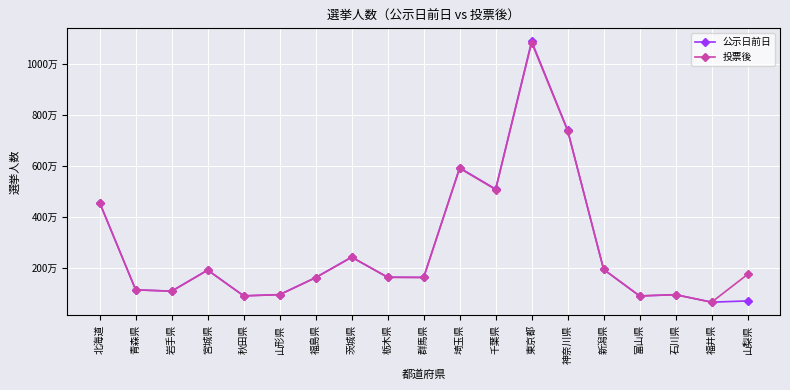

What is the sum of the 公示日前日 values at 福島県 and 岩手県?

2694085